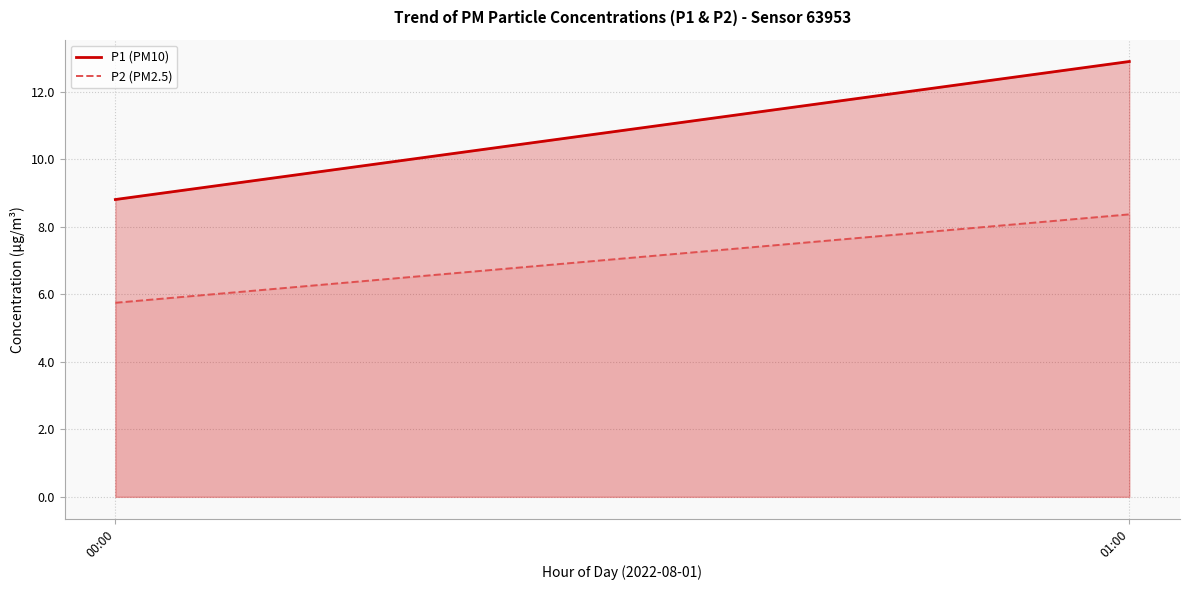

Count the number of categories in the chart.

2